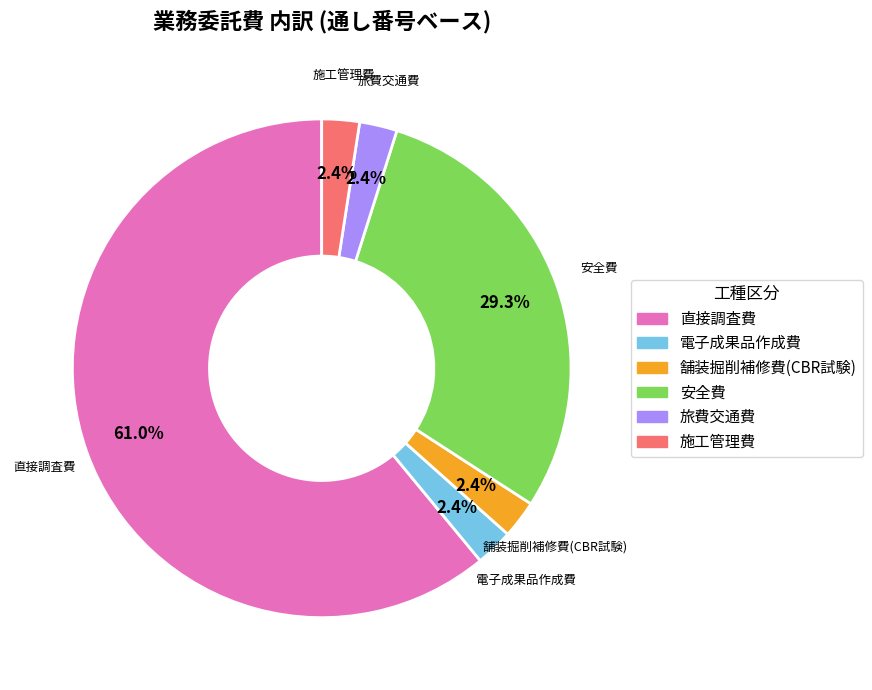

Count the number of slices in the pie.

6